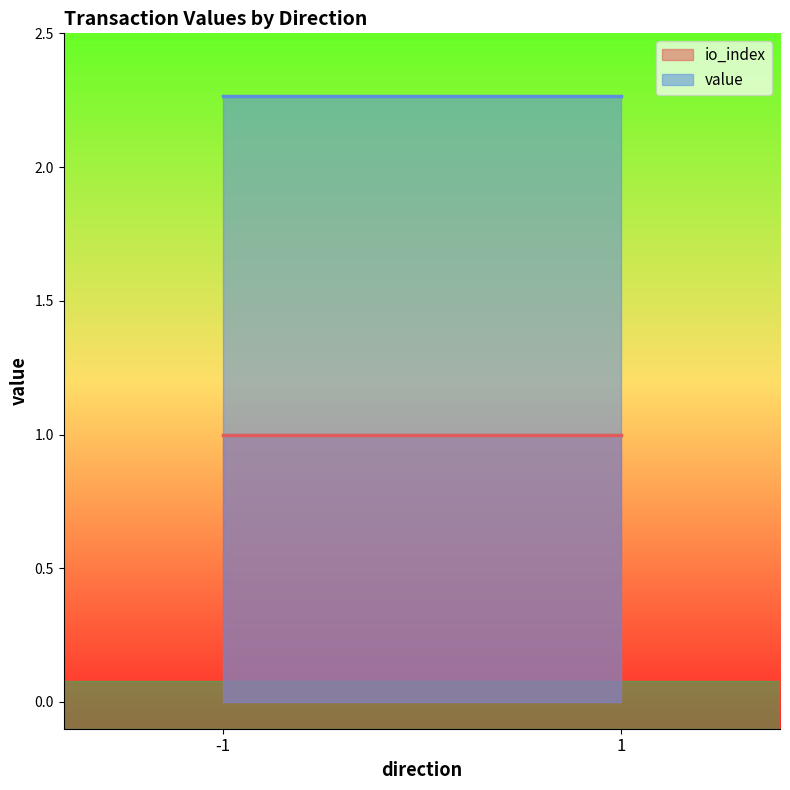

At -1, list the series in order from smallest to largest.

io_index, value